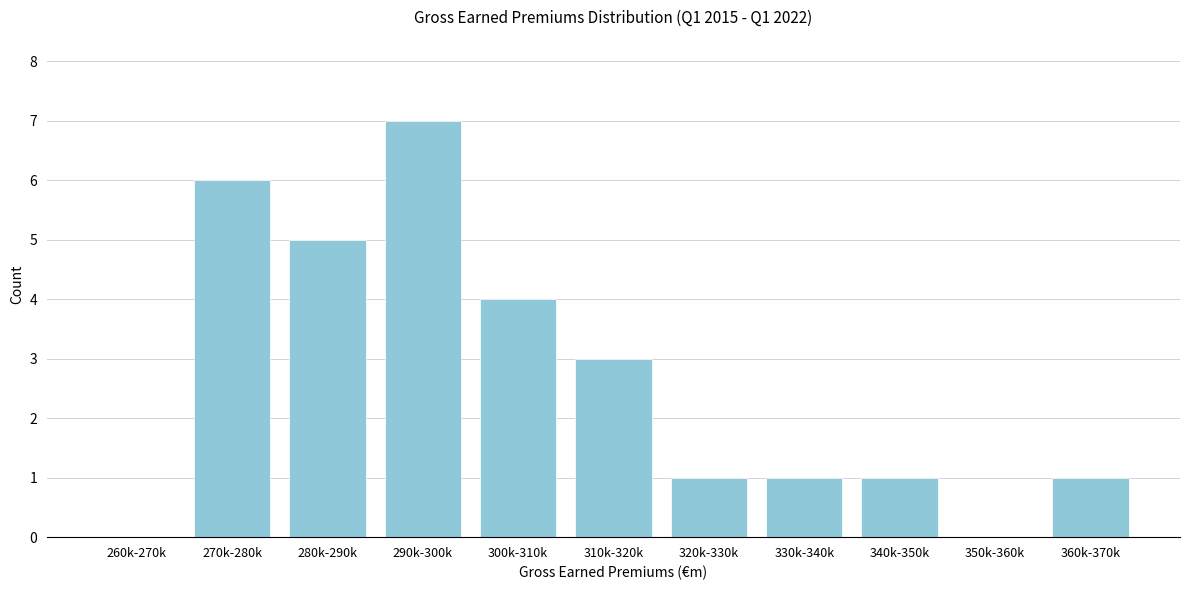

Reading left to right, list all the values displayed in this chart.

260k-270k=0	270k-280k=6	280k-290k=5	290k-300k=7	300k-310k=4	310k-320k=3	320k-330k=1	330k-340k=1	340k-350k=1	350k-360k=0	360k-370k=1